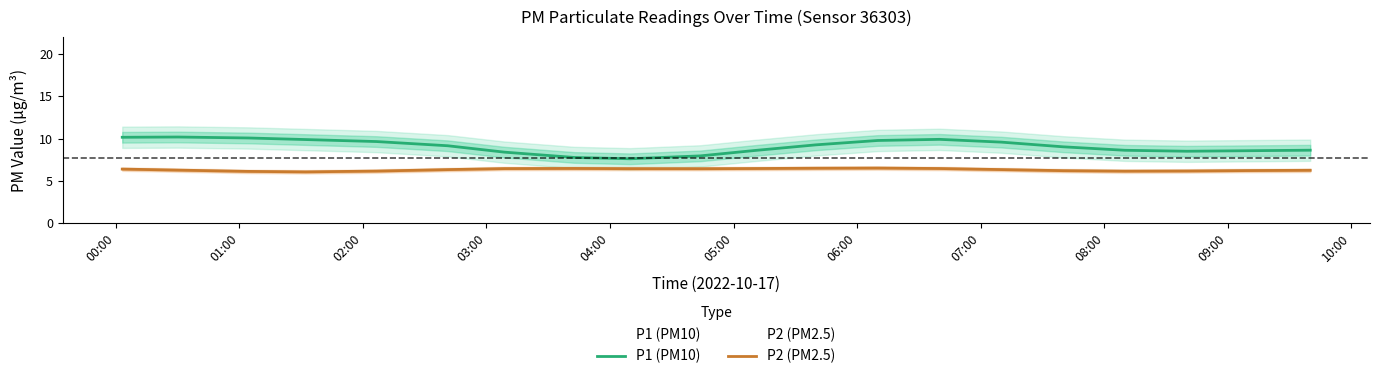

True or false: P2 (PM2.5) and P1 (PM10) cross at least once.

False